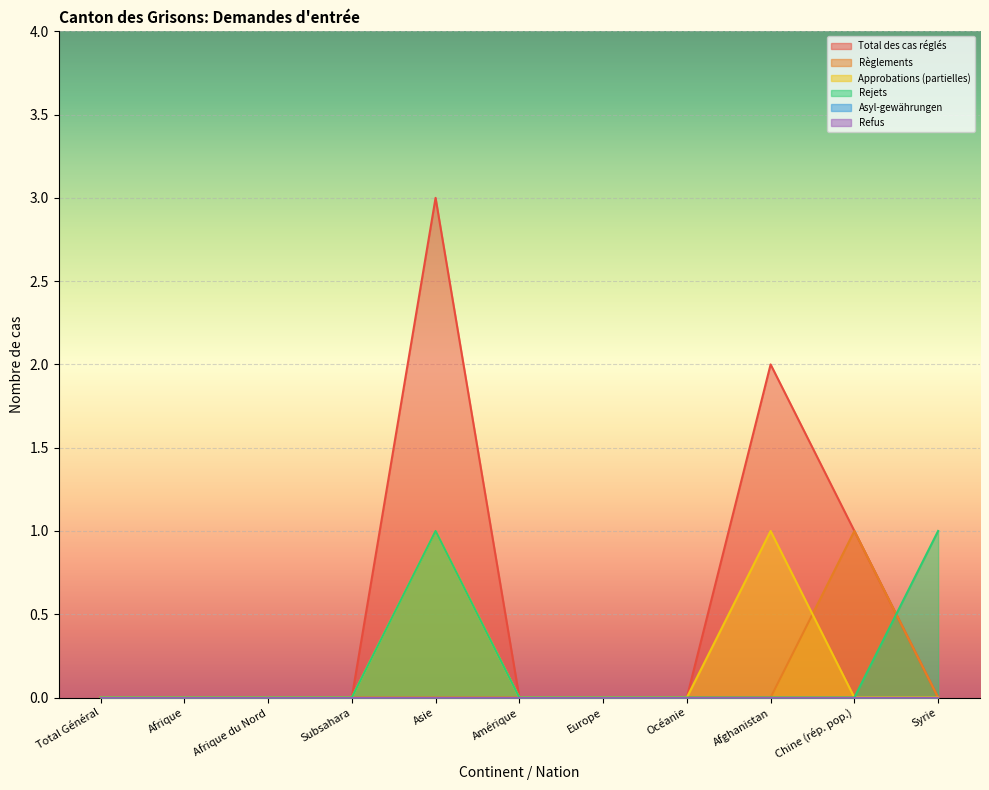

Rank the series by their maximum value, from highest to lowest.

Total des cas réglés, Règlements, Approbations (partielles), Rejets